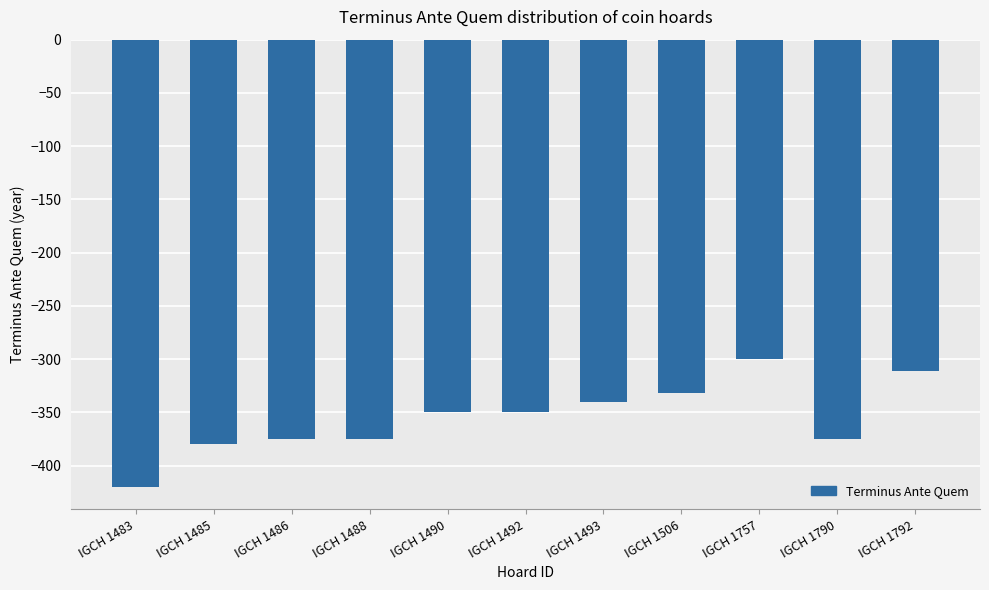

What is the value of the 2nd bar from the left?

-380